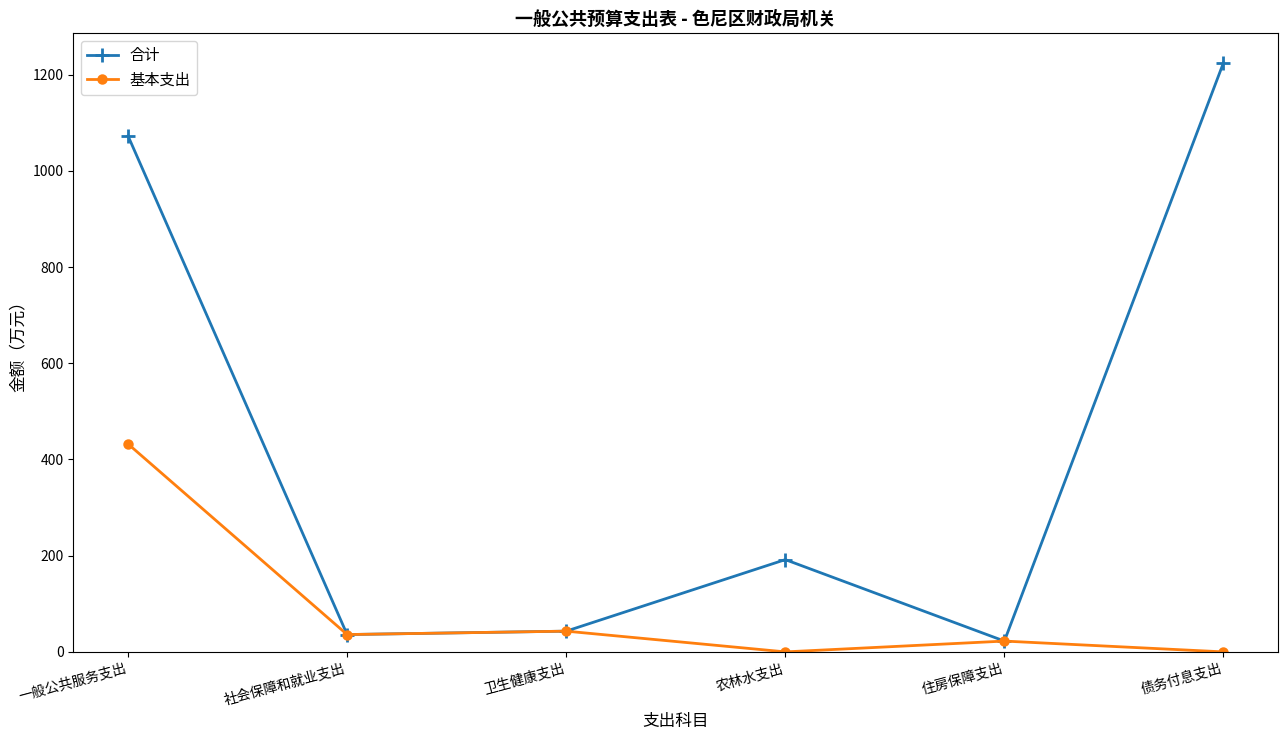

What is the approximate value of 基本支出 at 卫生健康支出?

43.1